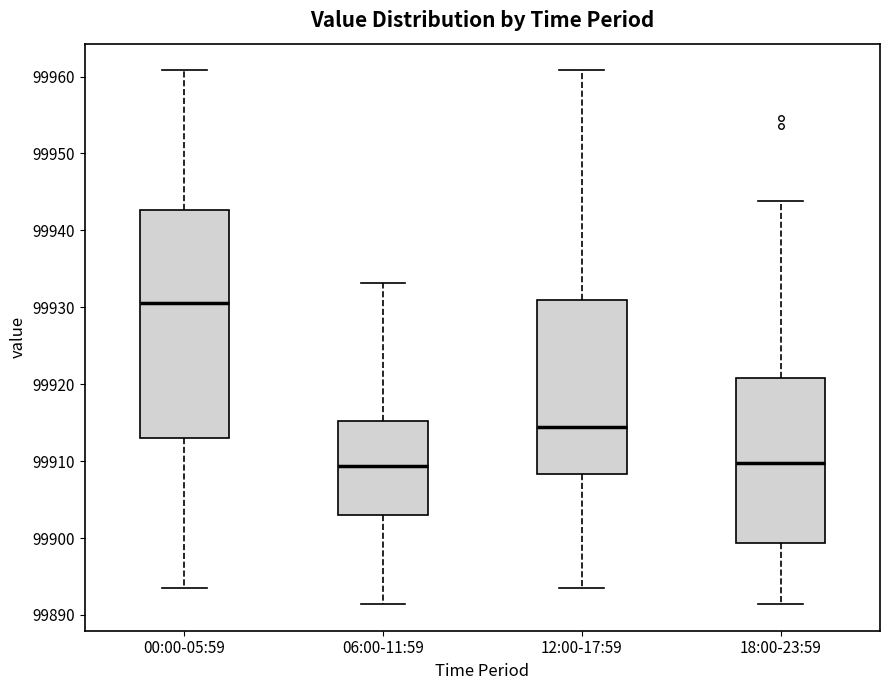

Which box has the highest median line?

00:00-05:59